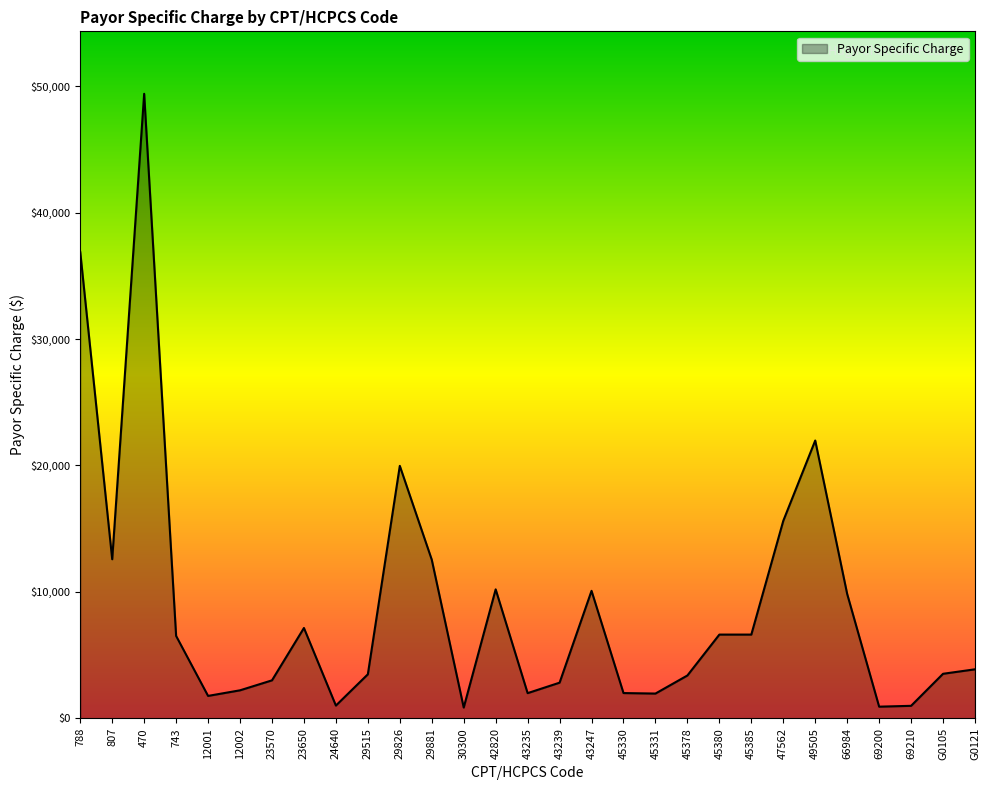

True or false: there are more than 1 points higher than both neighbors.

True